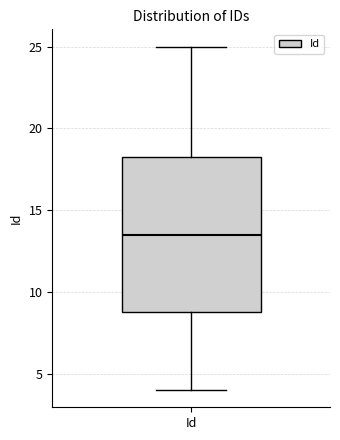

Transcribe this box plot: give where the median line is, the range the box spans, and where the two whiskers end, as read against the y-axis. The values are not printed on the chart, so give them approximately, as read against the axis.

median 13.5, box 9.0 to 18.5, whiskers 4.0 to 25.0